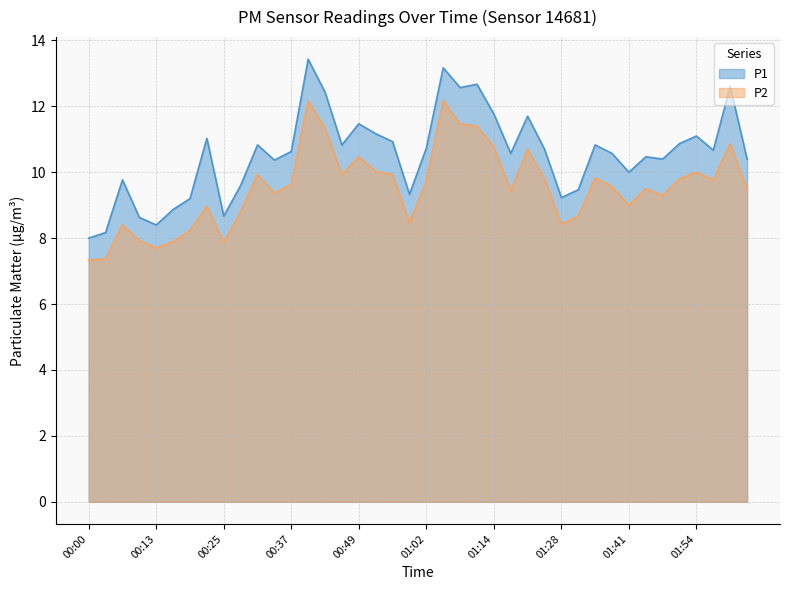

Does the chart display data point markers on the line(s)?

No